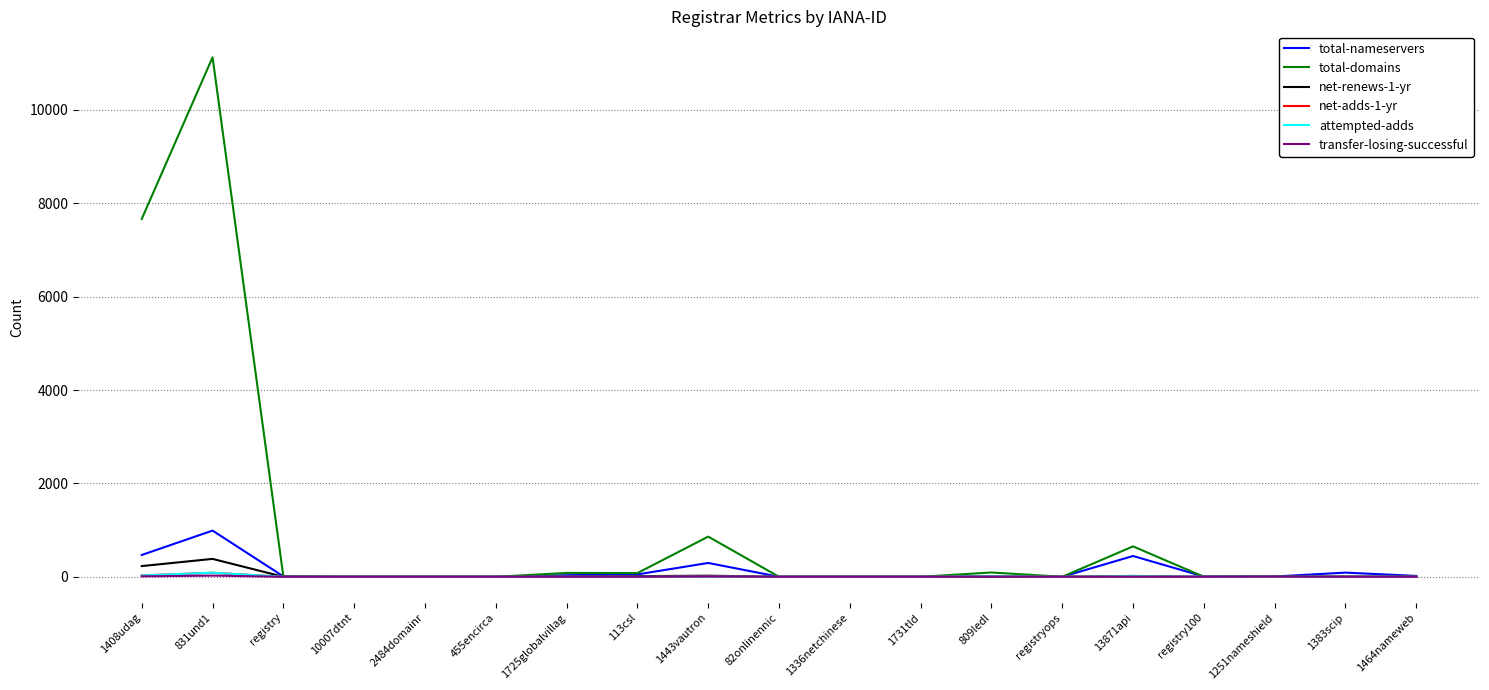

The value of total-domains at 1464nameweb is 2. True or false?

True